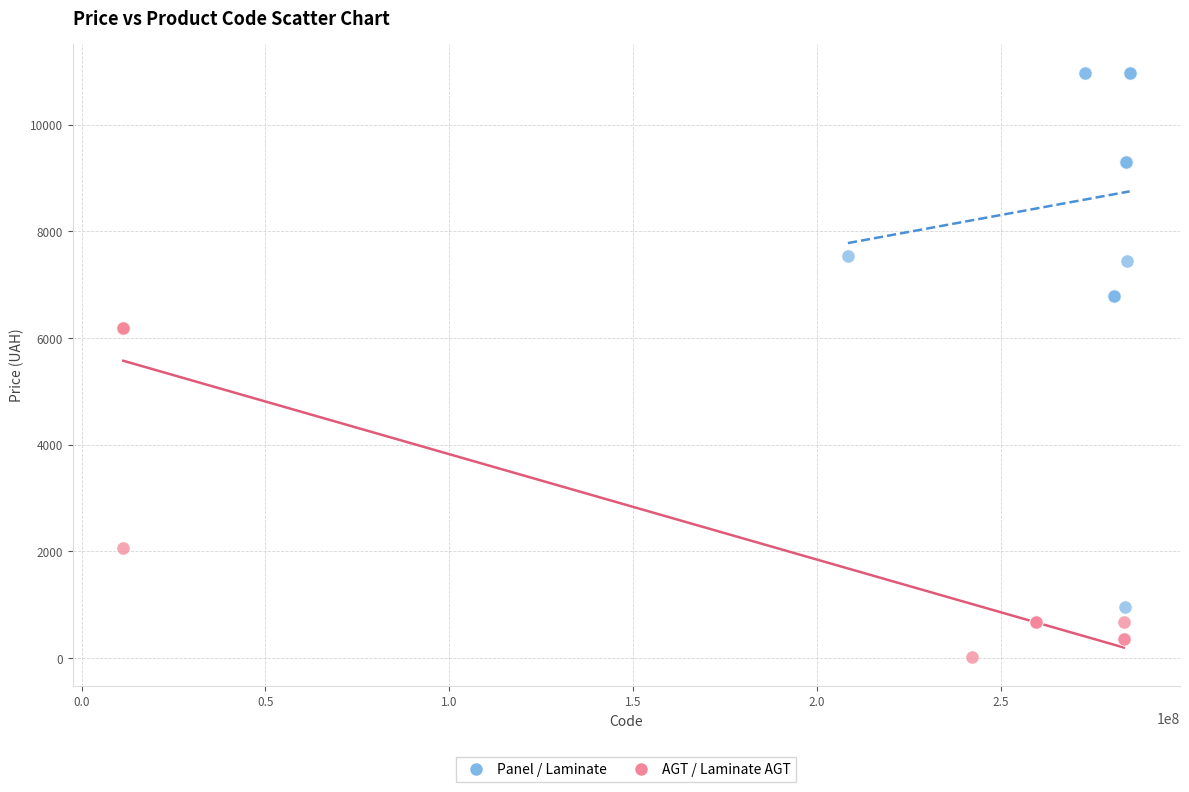

Which series has the widest spread of Y values?

Panel / Laminate